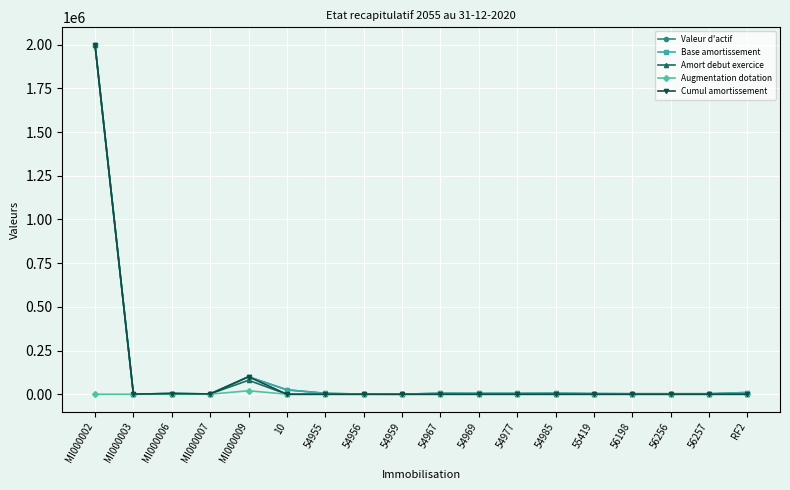

How many interior local peaks does the Augmentation dotation series have?

1